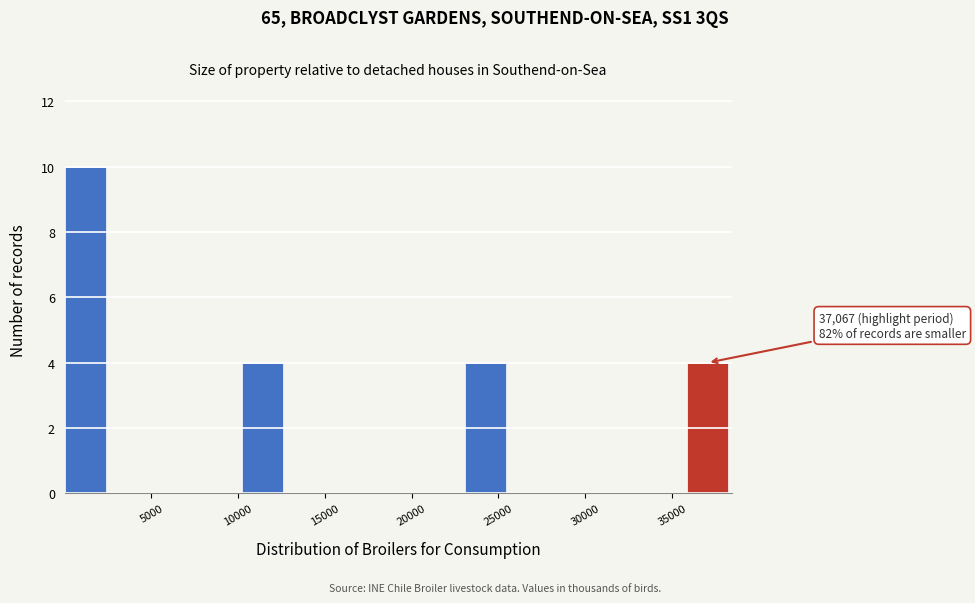

Which range on the x-axis has the tallest bar?

0 to 2500